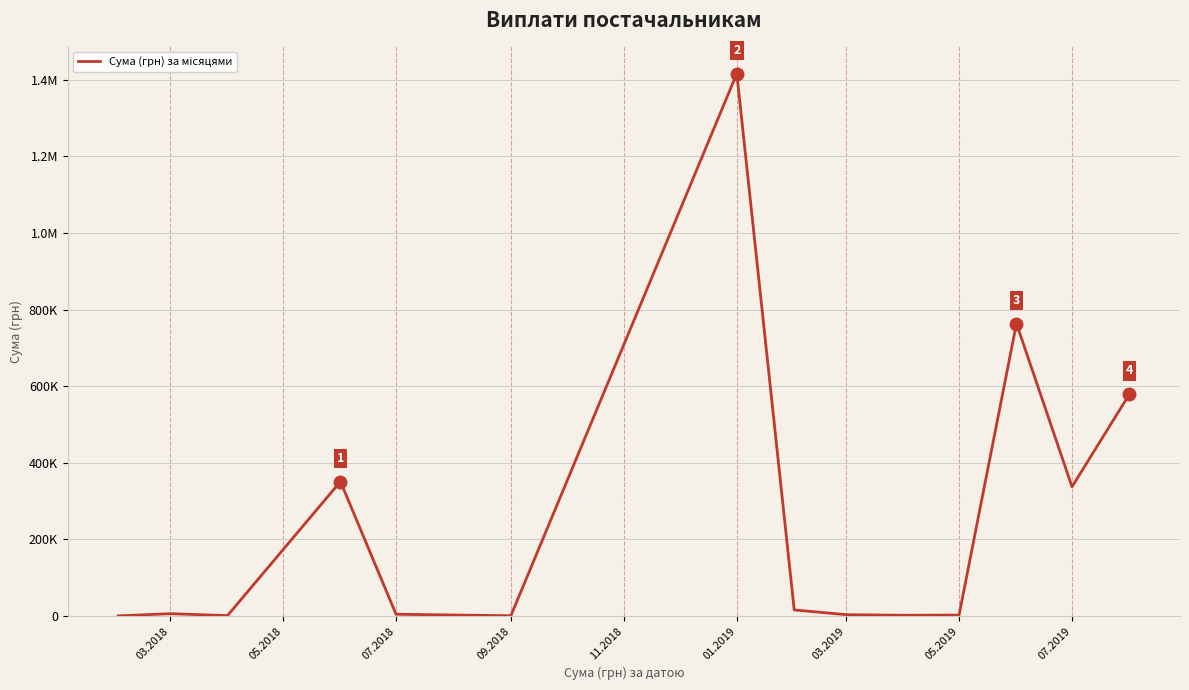

What is the difference between the second highest and second lowest values?

763087.1